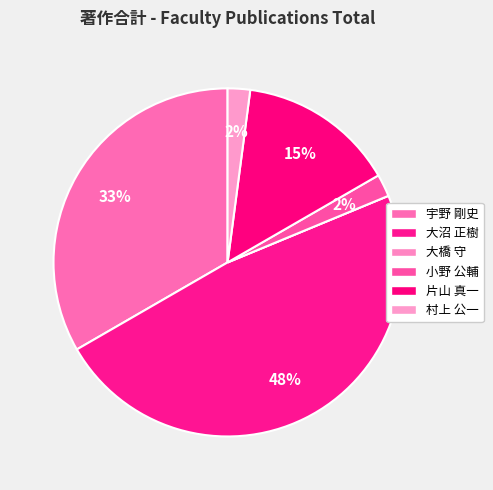

What is the largest slice in the pie chart?

大沼 正樹